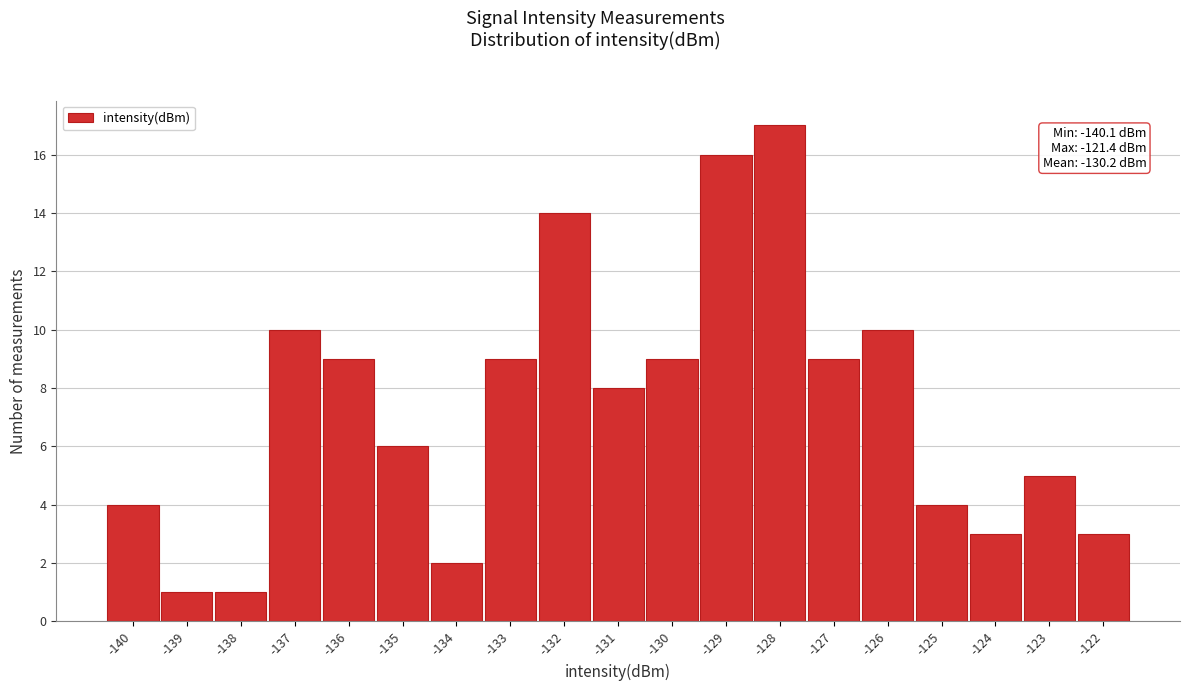

Reading left to right, extract all data points from this chart.

-140=4	-139=1	-138=1	-137=10	-136=9	-135=6	-134=2	-133=9	-132=14	-131=8	-130=9	-129=16	-128=17	-127=9	-126=10	-125=4	-124=3	-123=5	-122=3